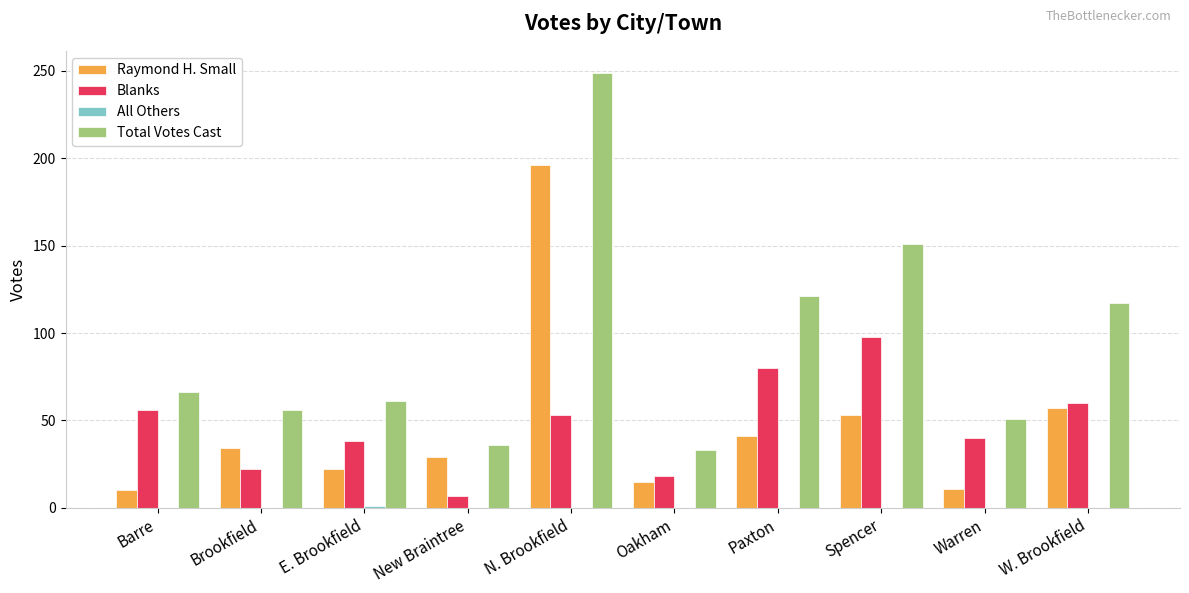

Count the number of data series in this chart.

4